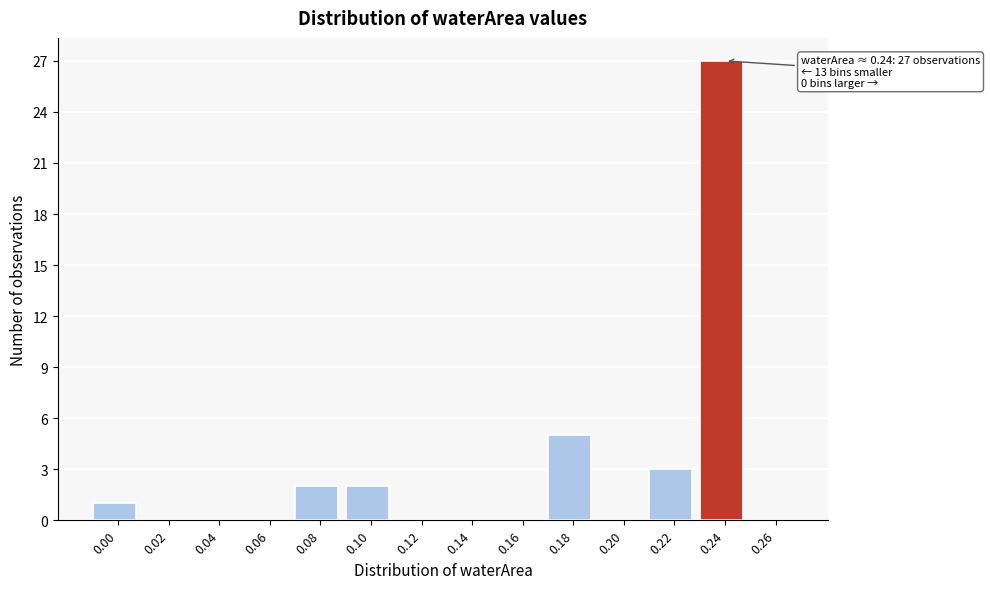

Reading left to right, list all the values displayed in this chart.

0.00=1	0.02=0	0.04=0	0.06=0	0.08=2	0.10=2	0.12=0	0.14=0	0.16=0	0.18=5	0.20=0	0.22=3	0.24=27	0.26=0